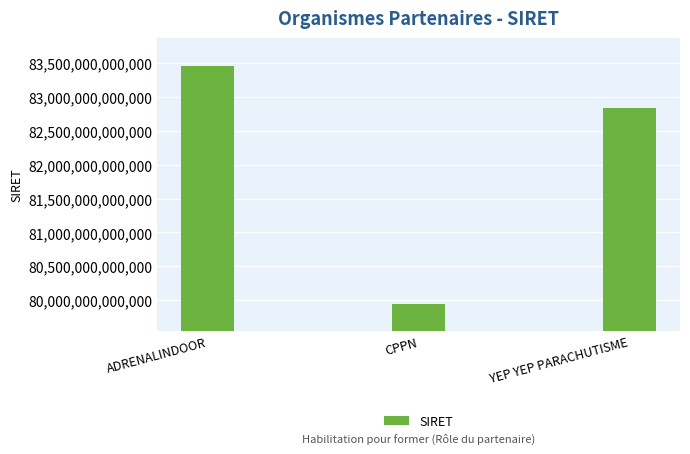

The chart shows a value of 82837877800017 at YEP YEP PARACHUTISME. True or false?

True